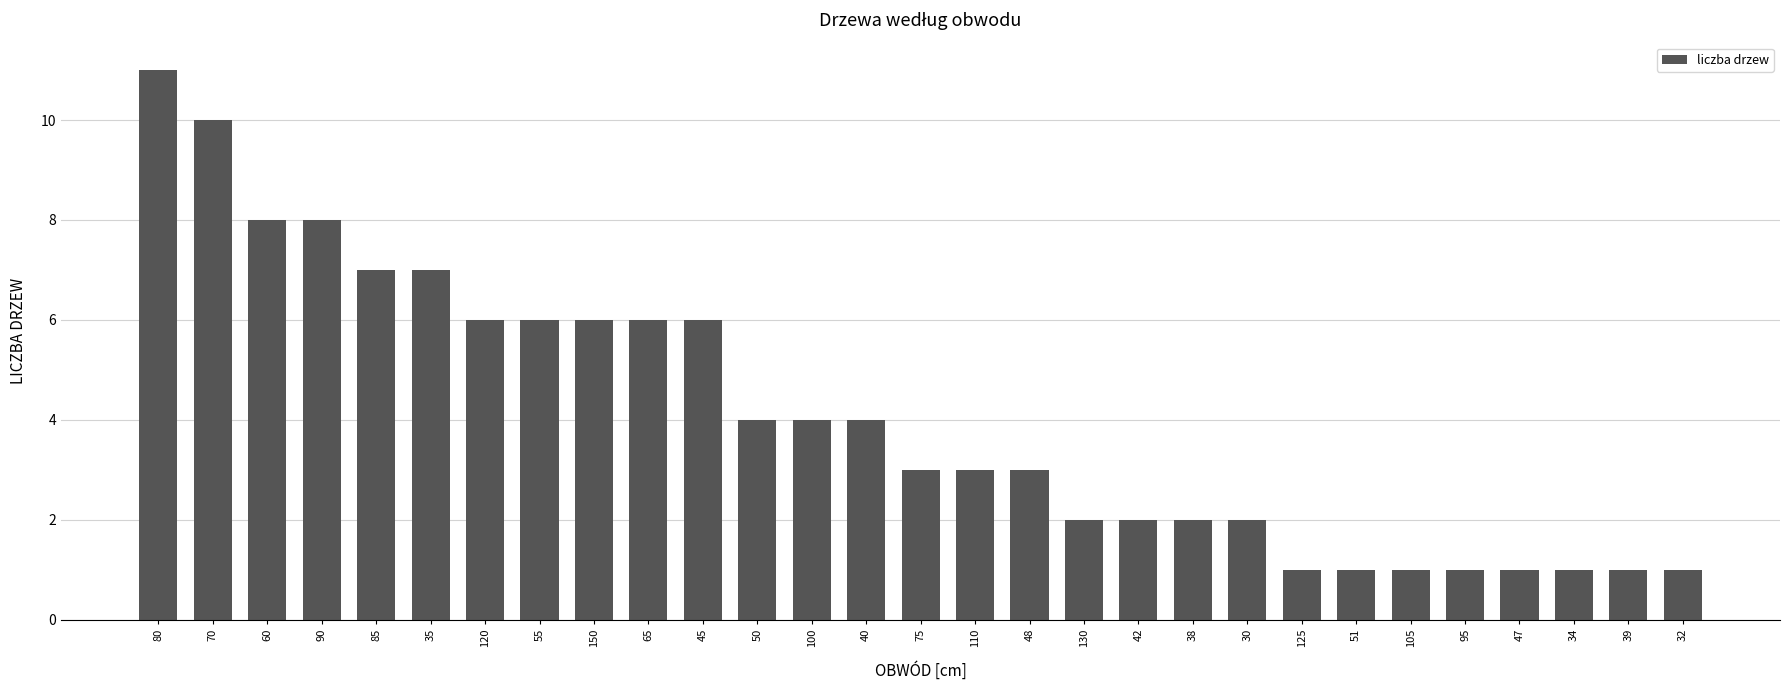

Does the chart contain any negative values?

No